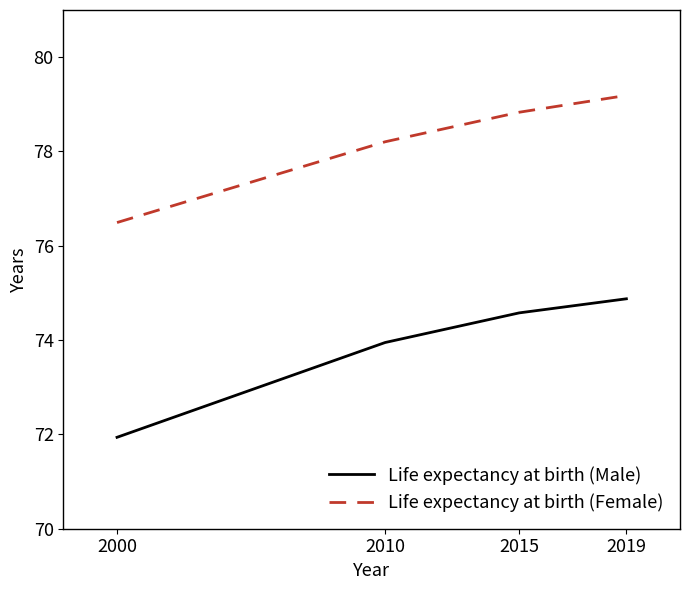

What is the difference between the second highest and minimum values in the Life expectancy at birth (Male) series?

2.6